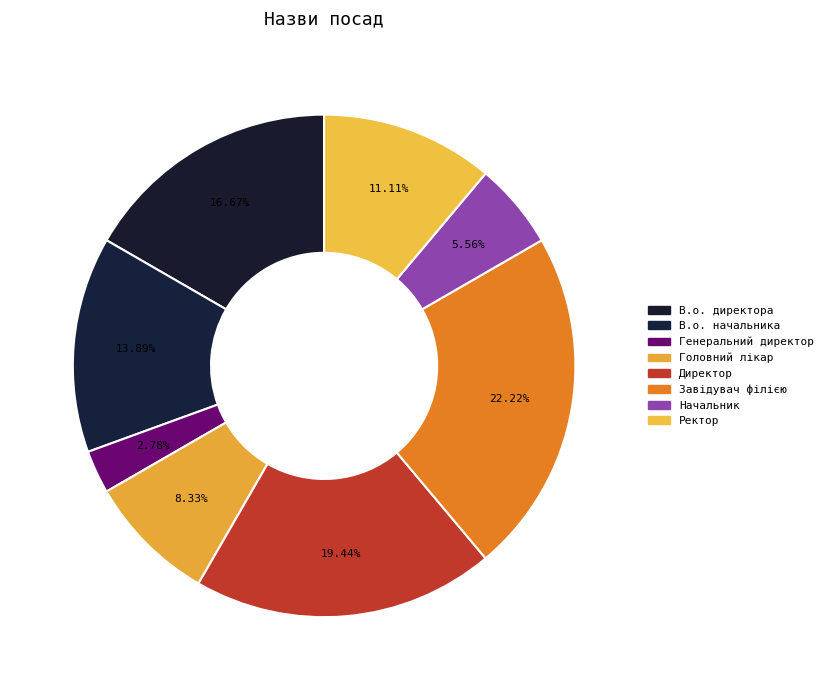

Is there a majority slice in this chart?

No